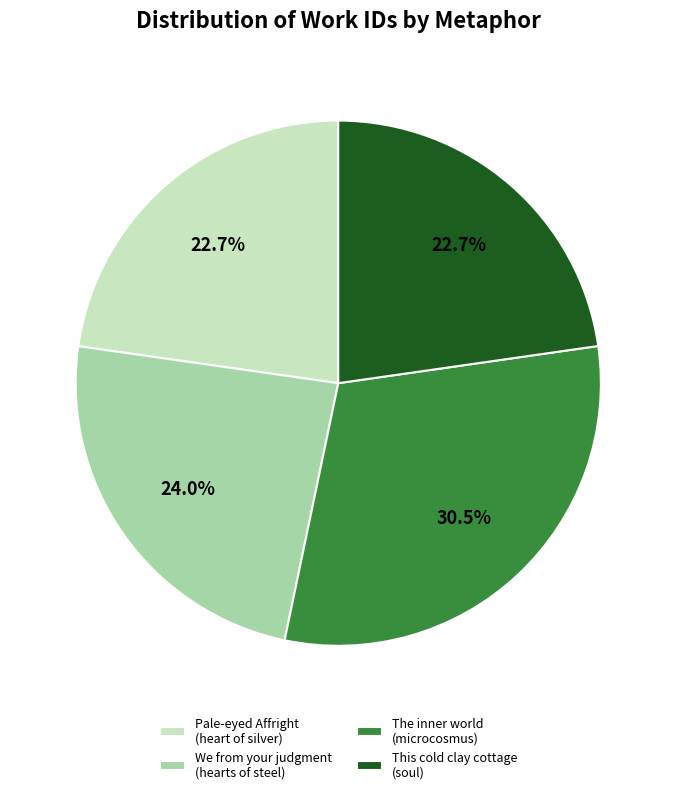

Does This cold clay cottage (soul) represent more than half of the total?

No